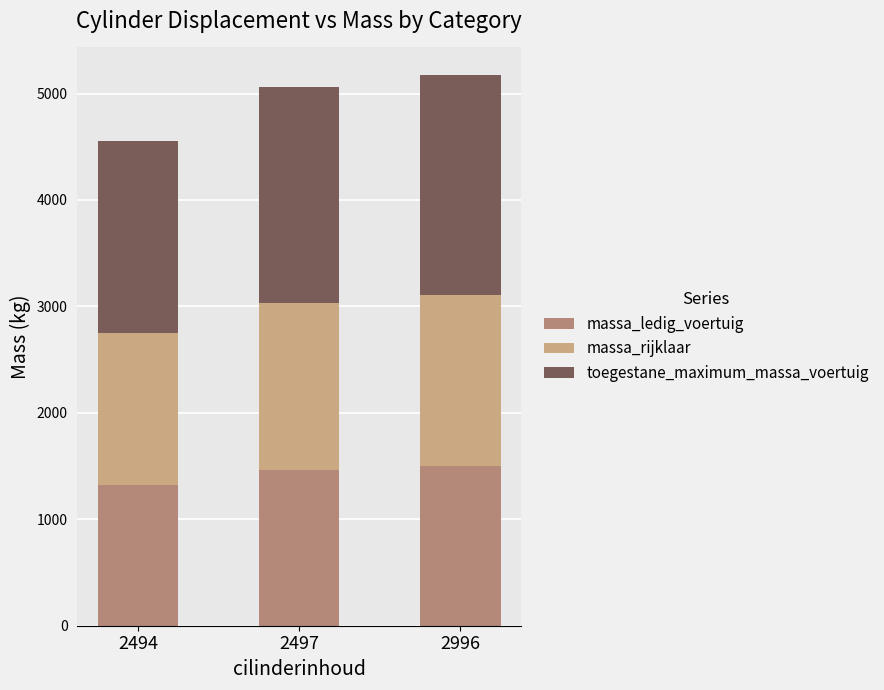

How many bars are there in total?

3